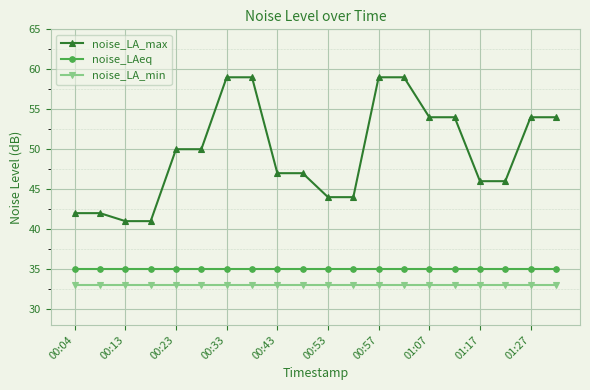

What is the value of the noise_LA_min point at the 2nd from the left?

33